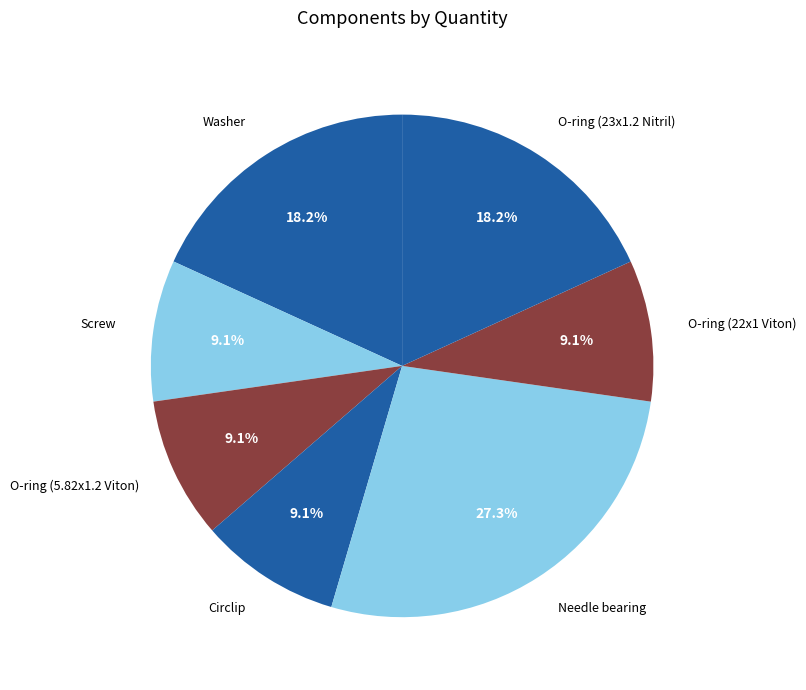

How many segments does this pie chart have?

7